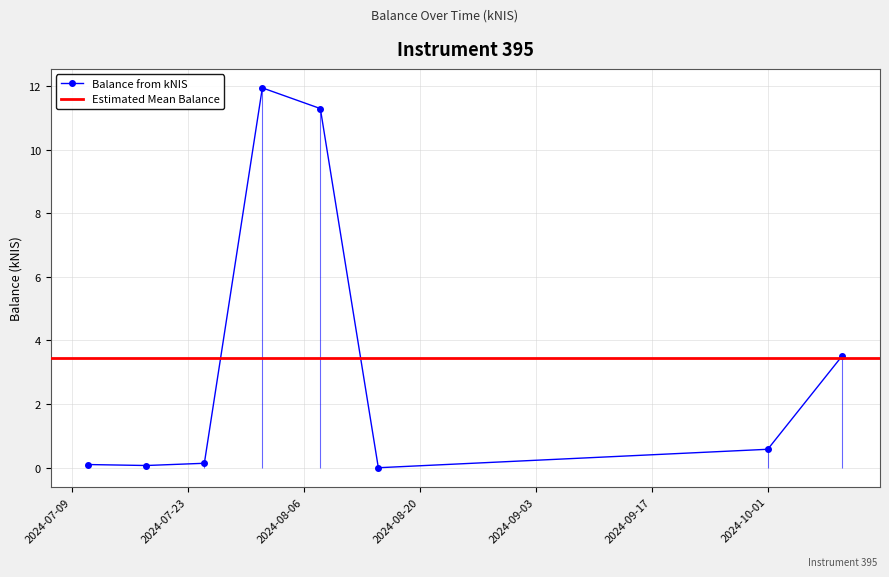

Is it true that the value at 2024-10-10 is 5.5?

False